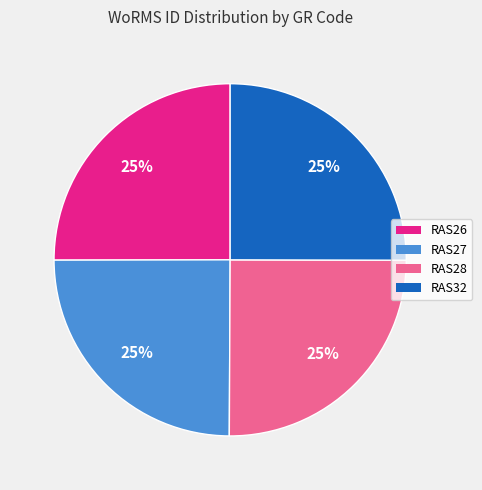

How many slices are in this pie chart?

4